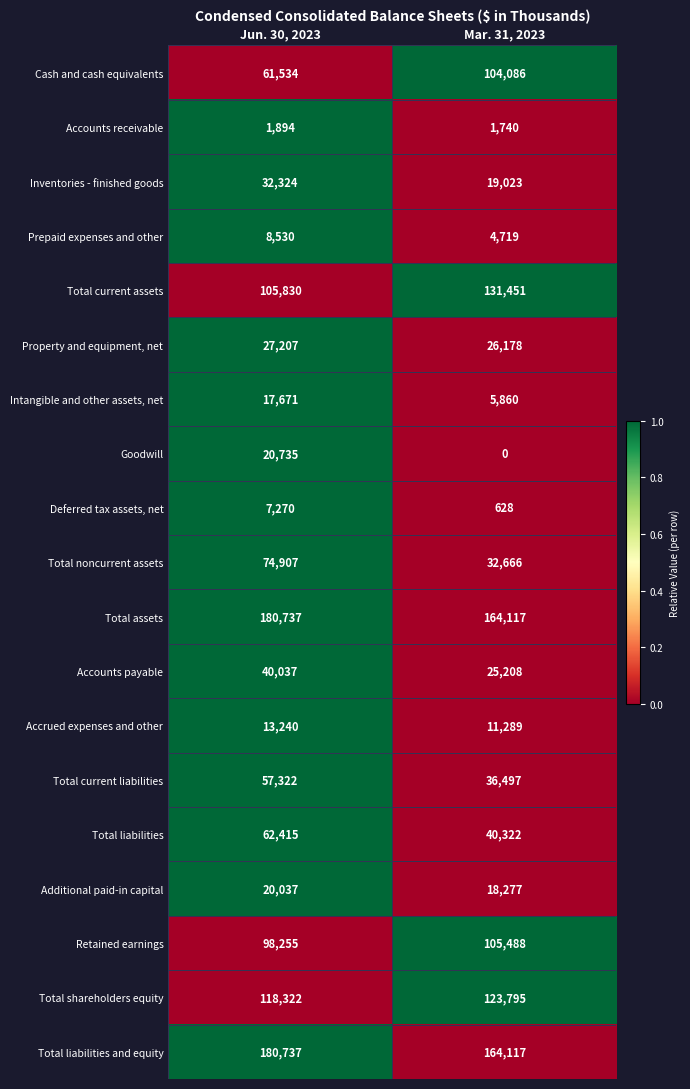

At which category is the sum across all series the highest?

Jun. 30, 2023